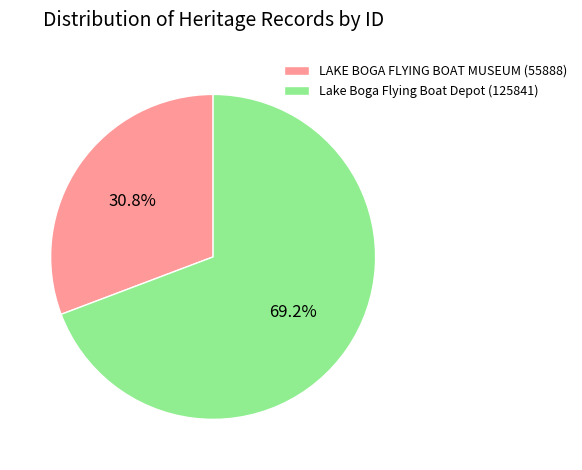

True or false: LAKE BOGA FLYING BOAT MUSEUM accounts for 17% of the total.

False